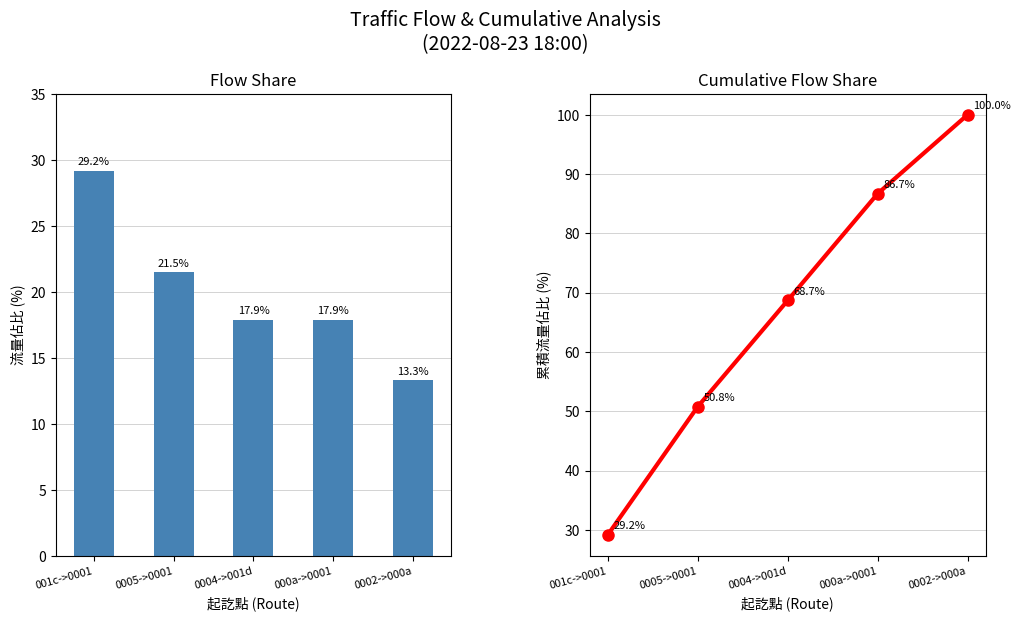

What is the minimum value shown in the chart?

13.3